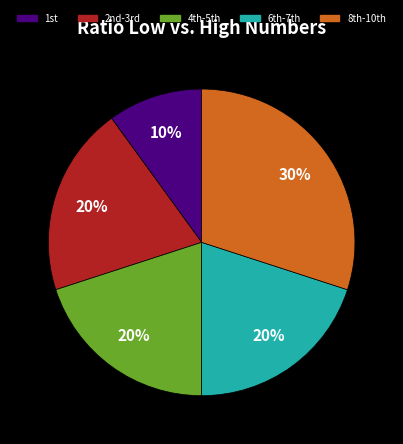

Count the number of slices in the pie.

5